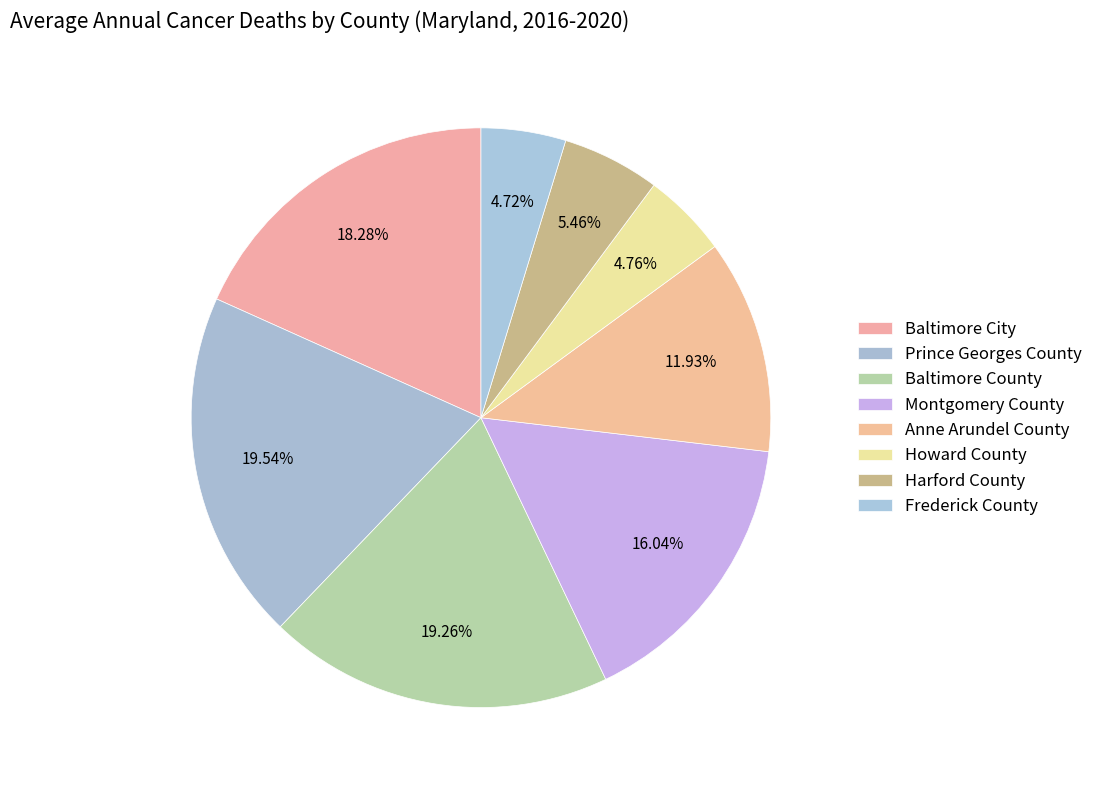

What is the total percentage of Harford County and Montgomery County?

21.5%